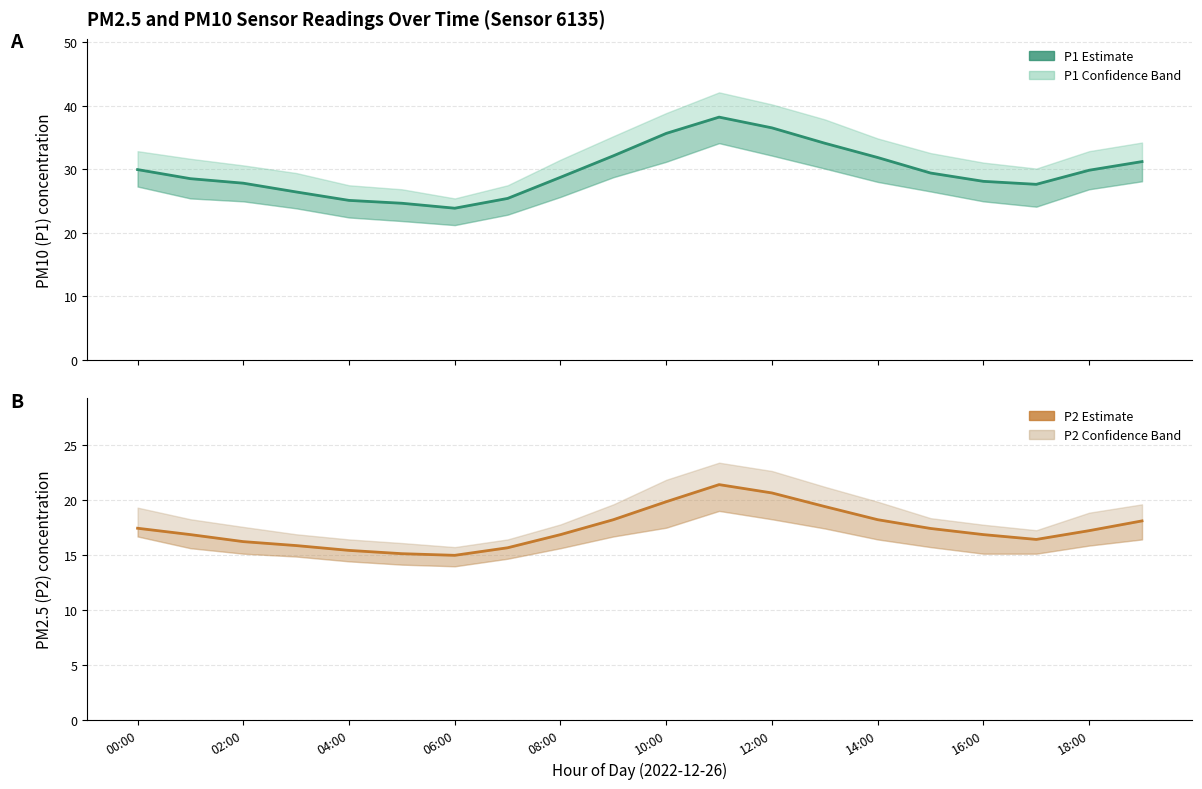

At which category does P1 (PM10) Estimate reach its first local peak?

11